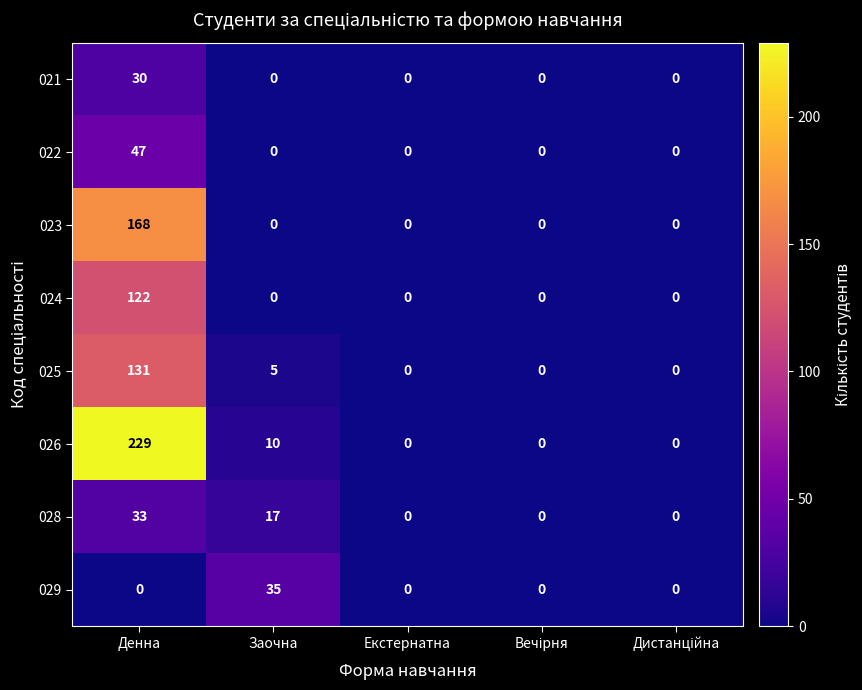

Read the 026 value at Заочна.

10